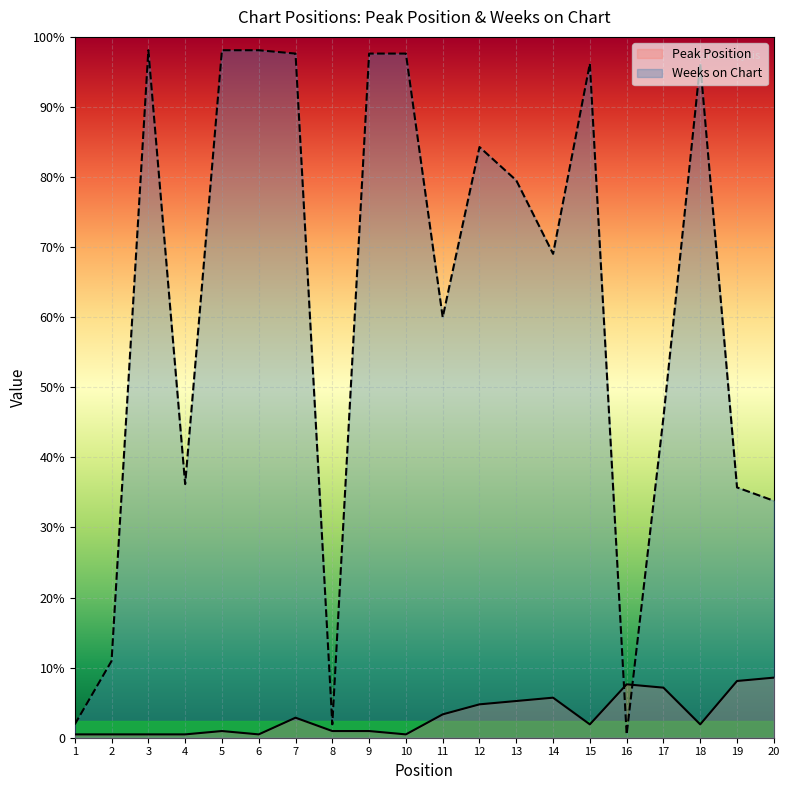

What are all the series names shown in the legend?

Peak Position, Weeks on Chart